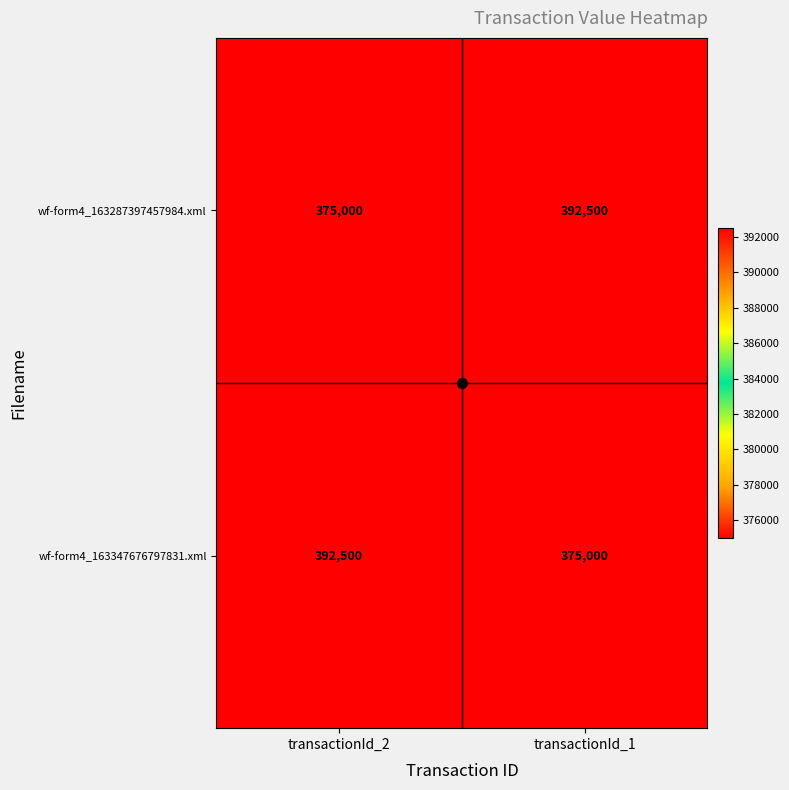

What is the difference between the highest and lowest values at transactionId_2?

17500